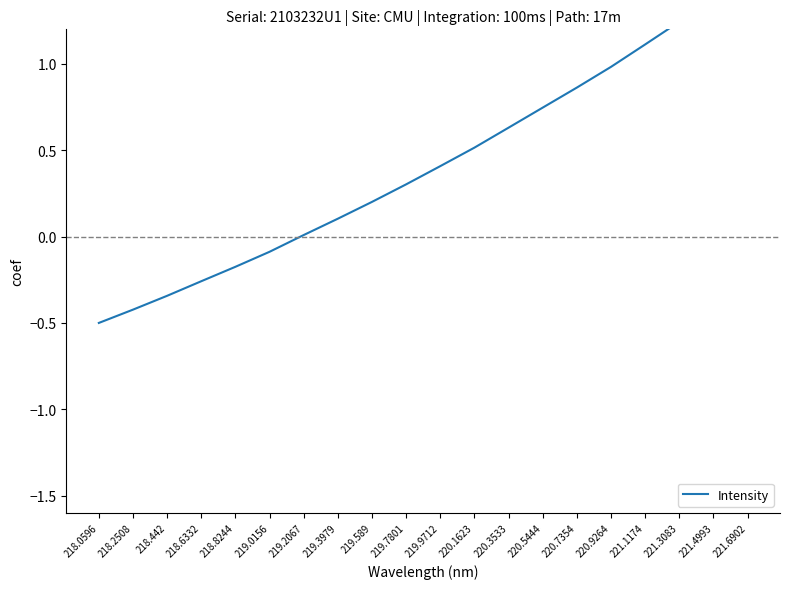

What position from the left is 221.3083?

18